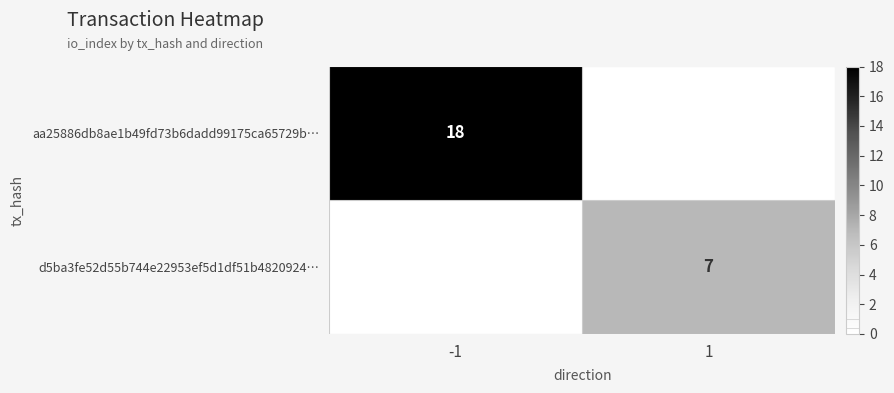

Is it true that aa25886db8ae1b49fd73b6dadd99175ca65729b… equals 18 at -1?

True